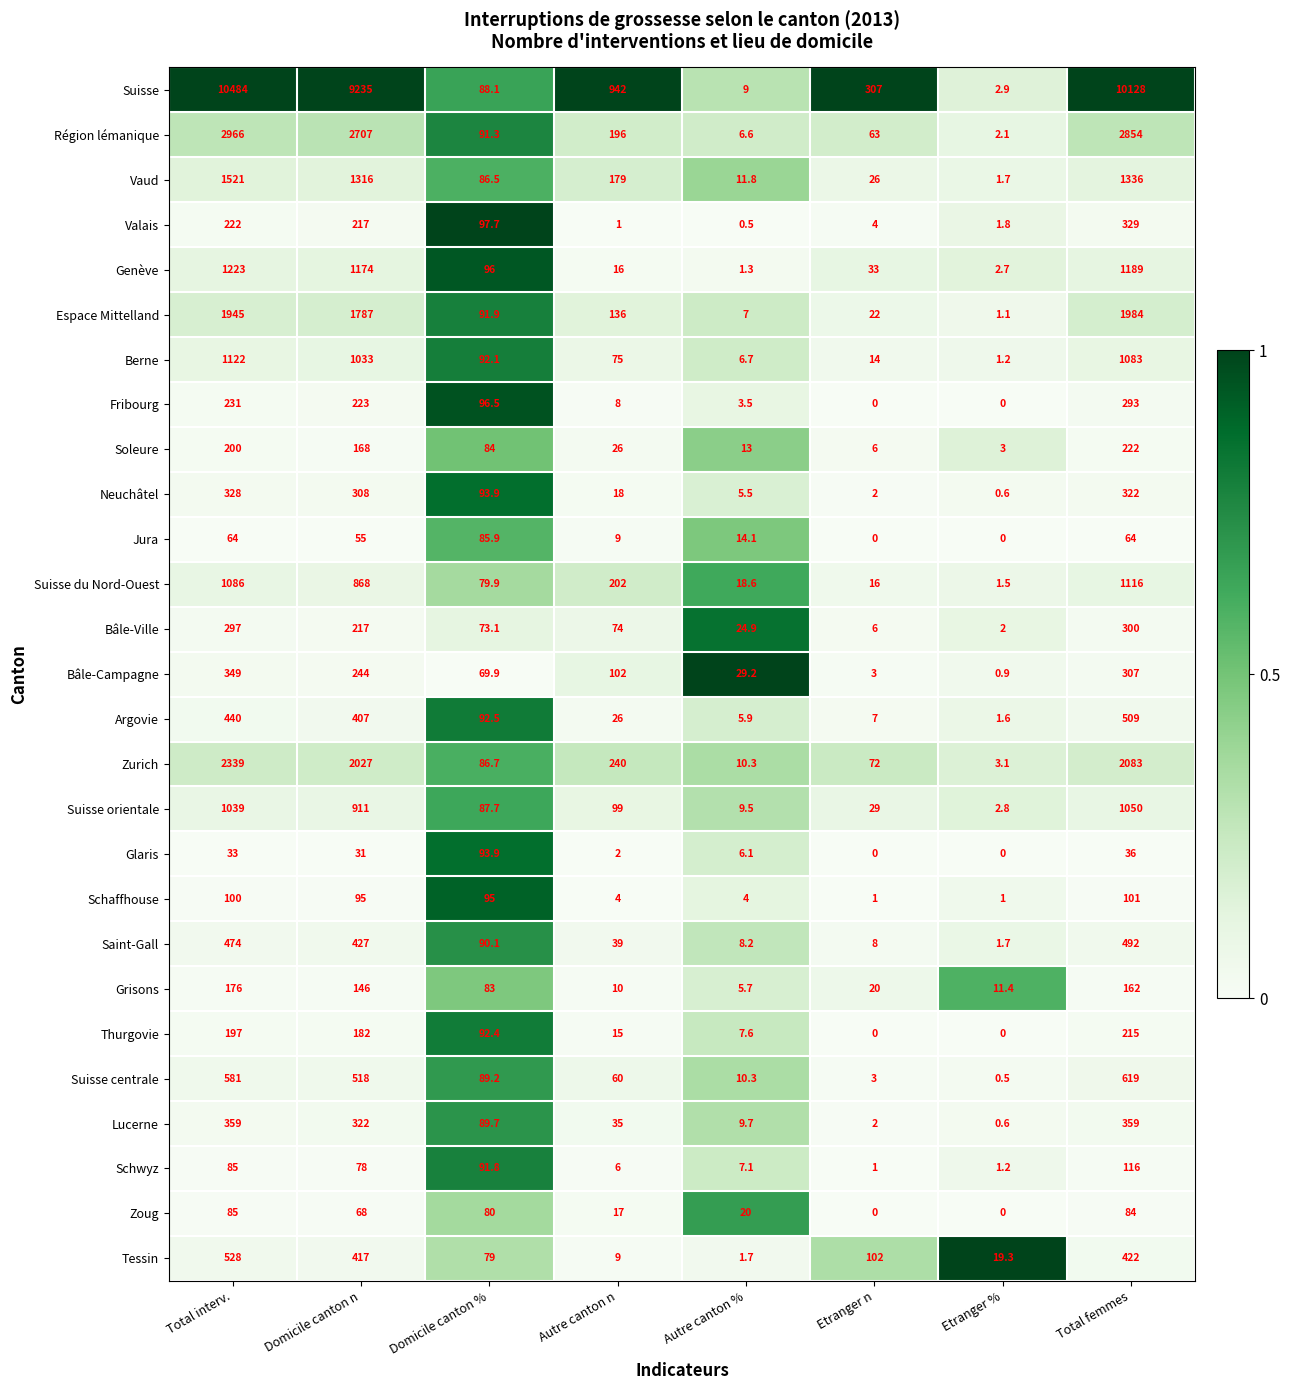

What is the sum of all Argovie values?

1489.0